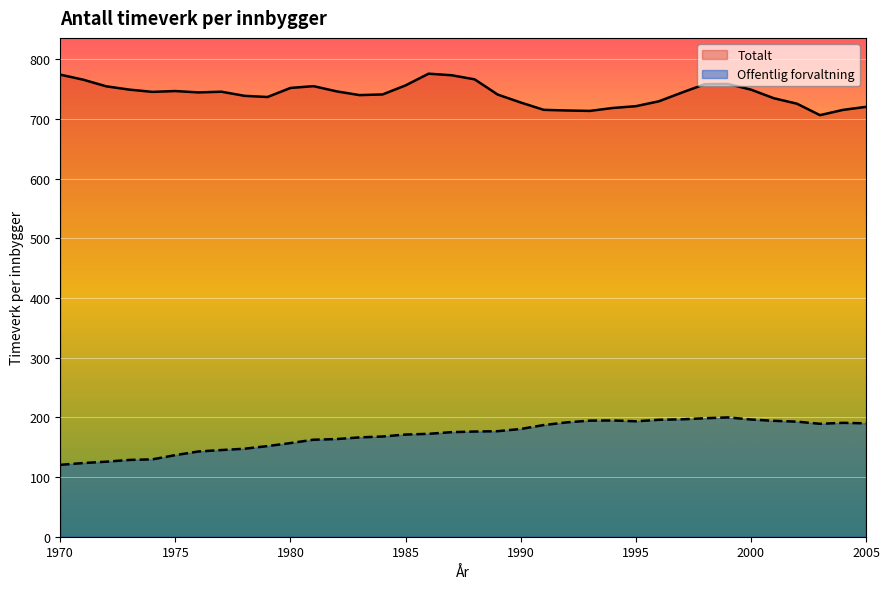

What is the spread (max minus min) of values at 1983?

573.8